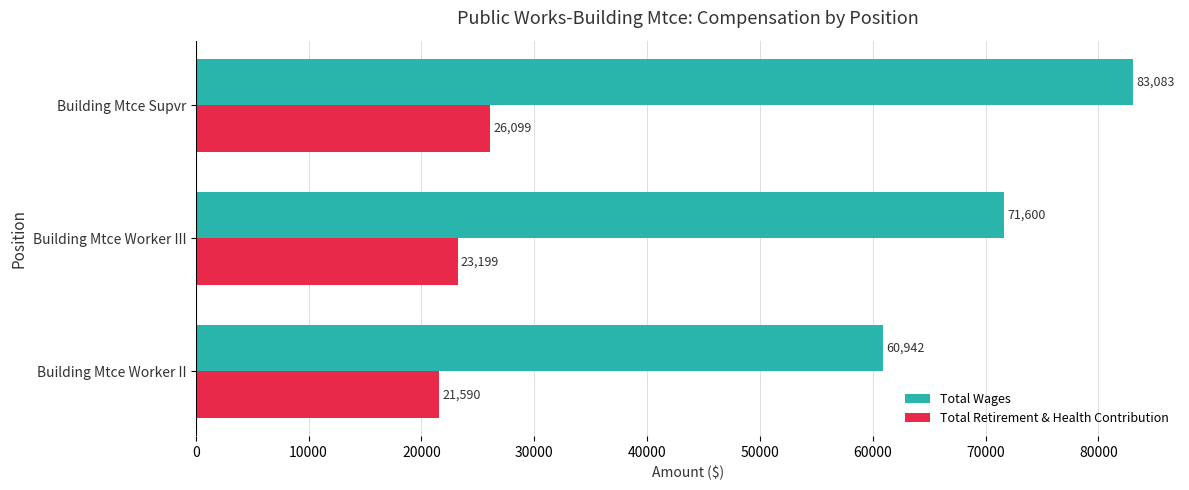

Which series has the largest total across all categories?

Total Wages